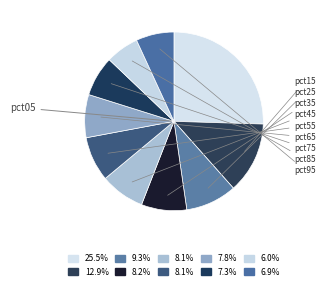

How many slices are in this pie chart?

10